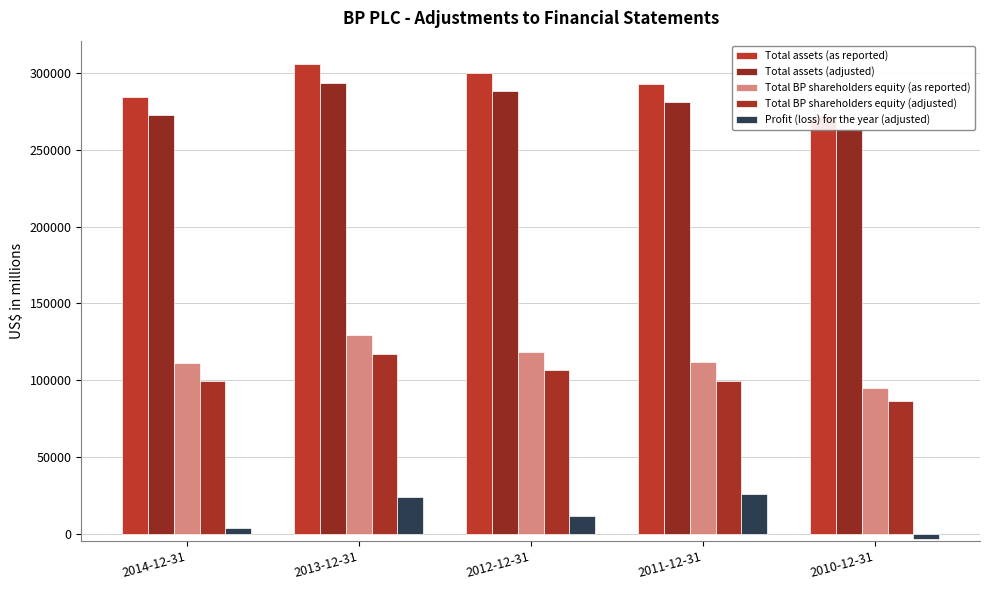

Which category has the lowest value across all series?

2010-12-31